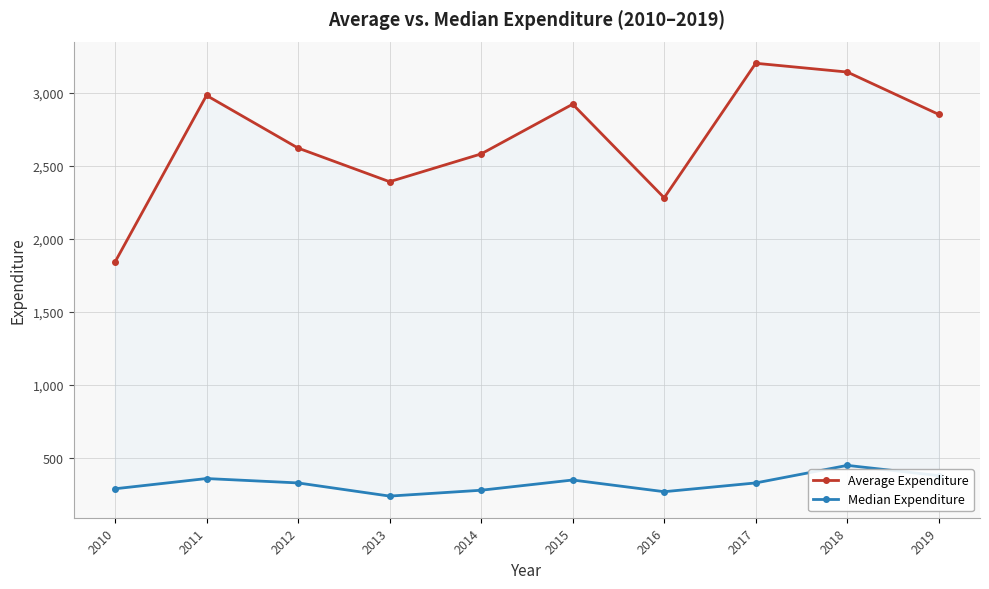

What is the value of the Median Expenditure point at the 5th from the left?

280